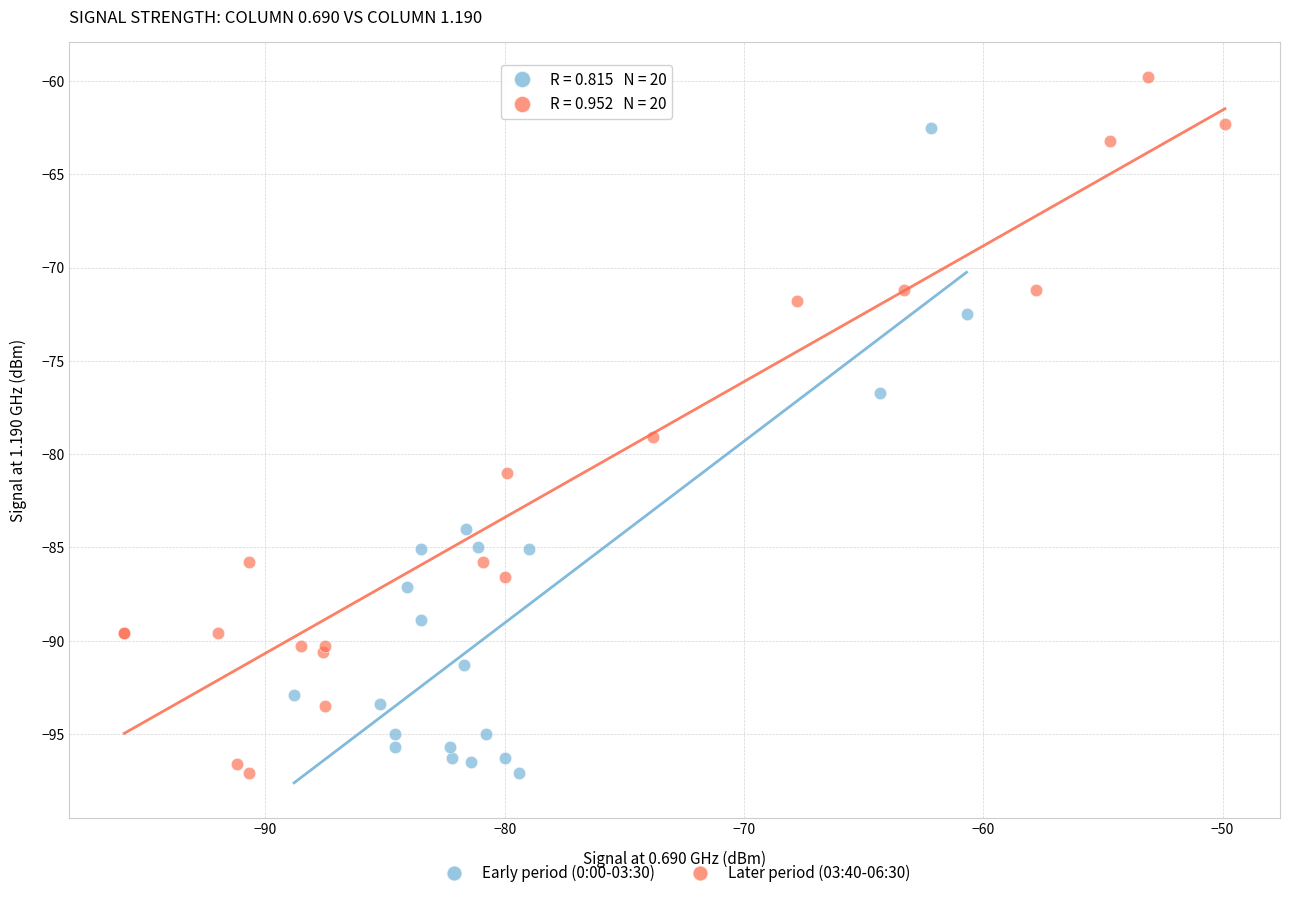

Which series has the widest spread of Y values?

Later period (03:40-06:30)